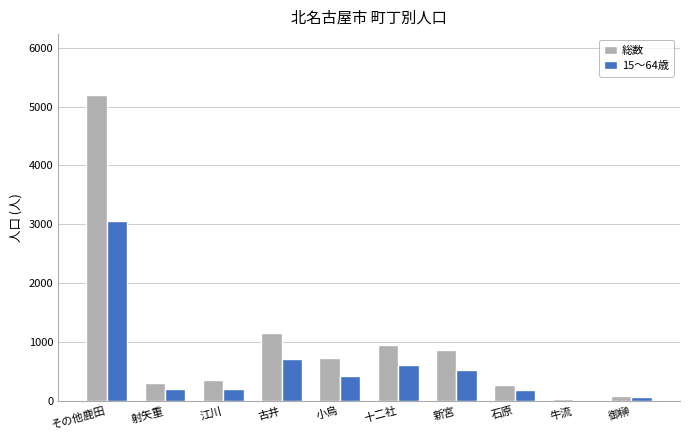

Are the bars grouped side by side (vs. stacked)?

Yes